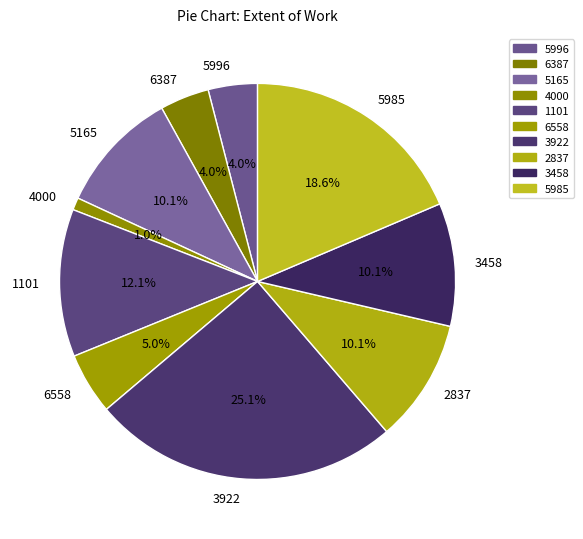

To the nearest percent, what portion does 5996 represent?

4%